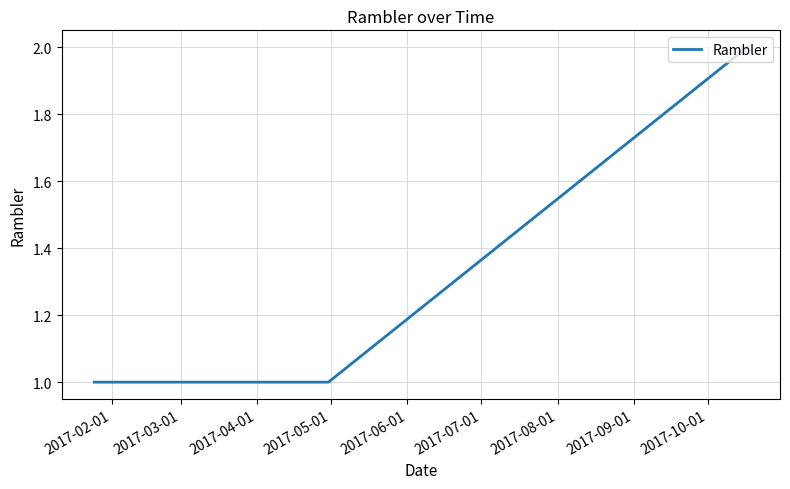

What is the average value?

1